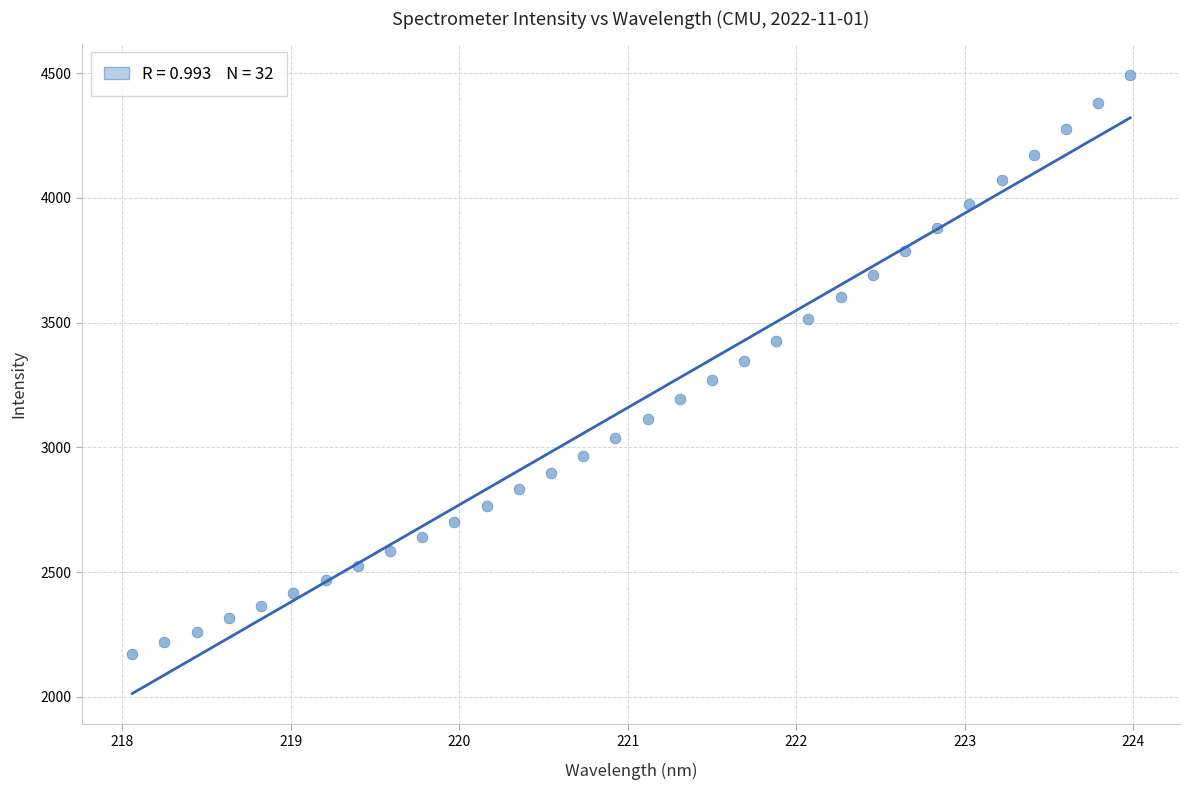

What is the range of X values (max minus min)?

5.9